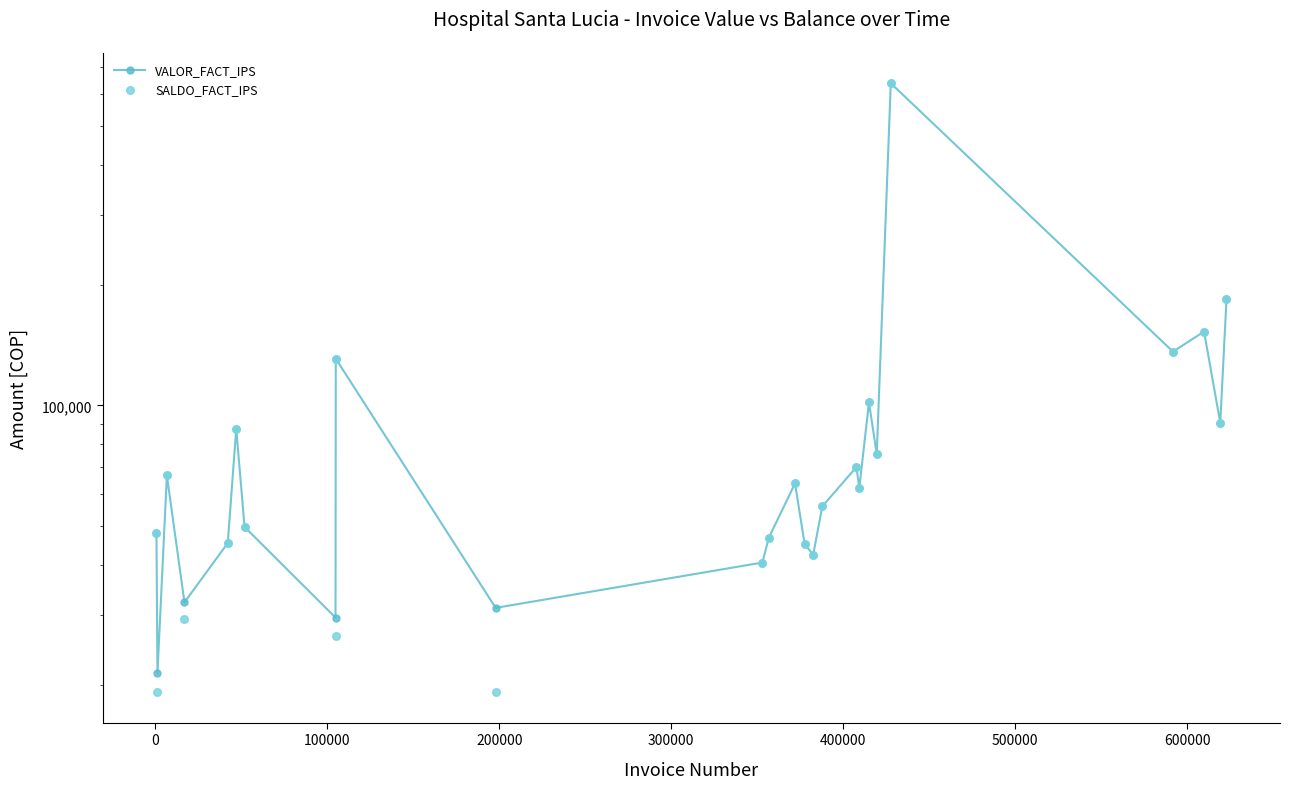

Which series contains the highest Y value?

VALOR_FACT_IPS